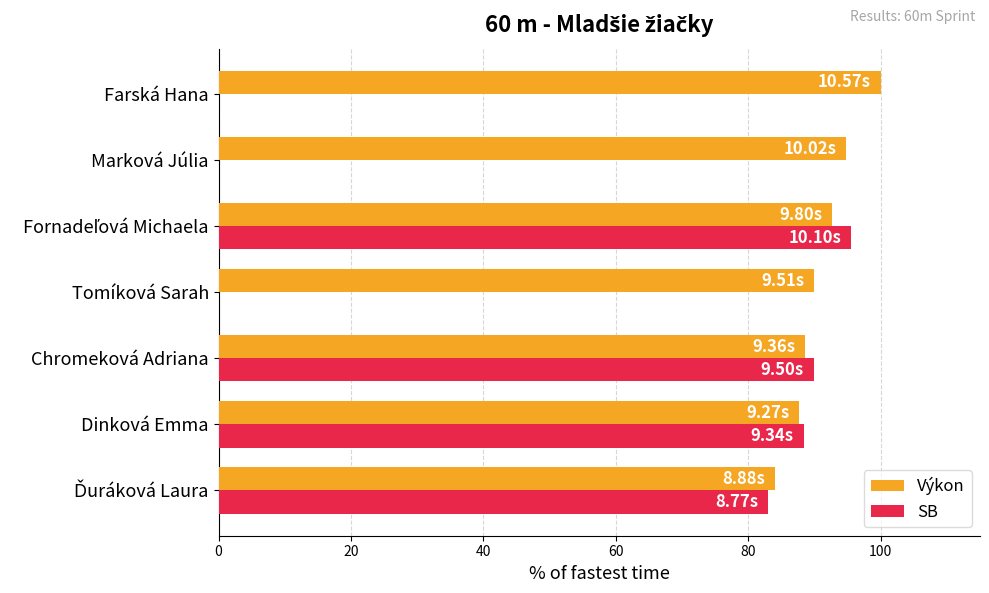

What is the sum of the SB values at Chromeková Adriana and Marková Júlia?

89.9